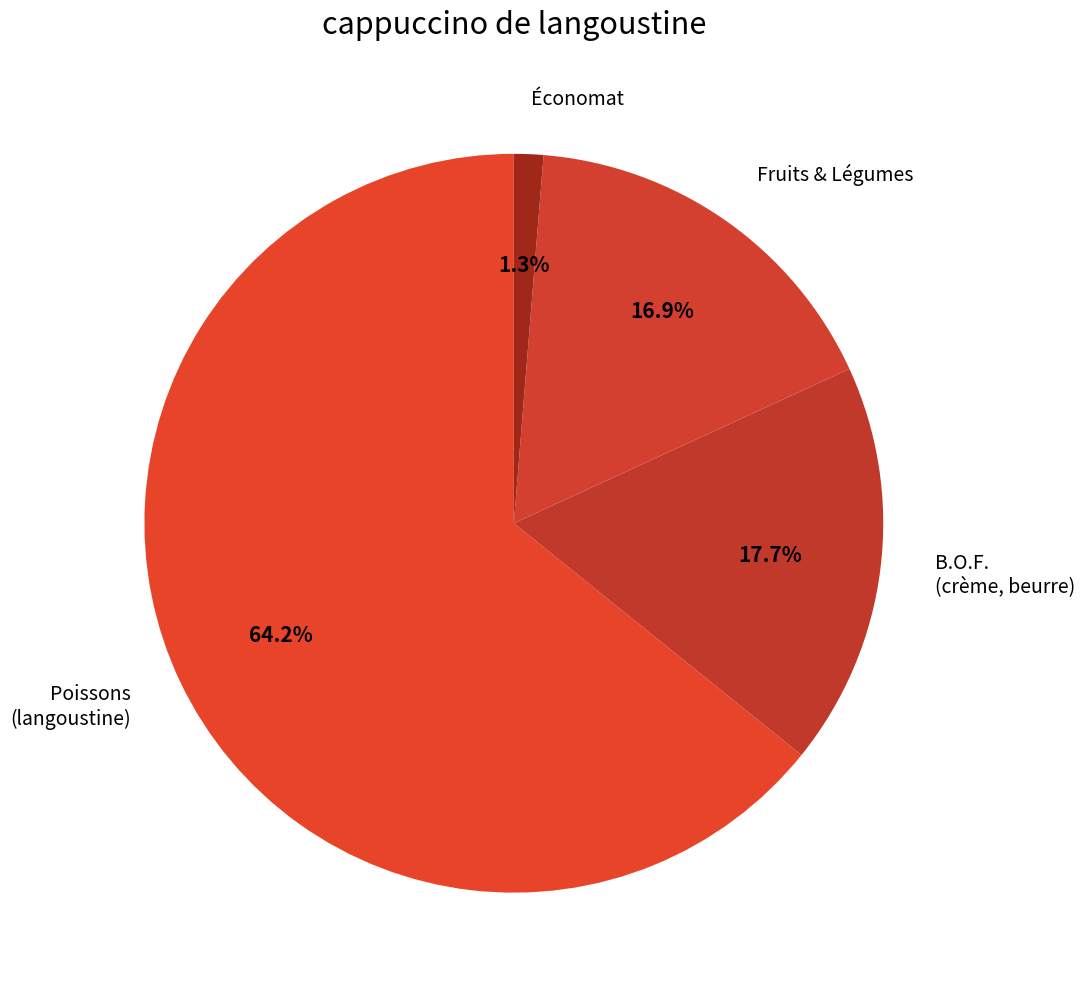

Which category has the smallest portion of the pie?

Économat